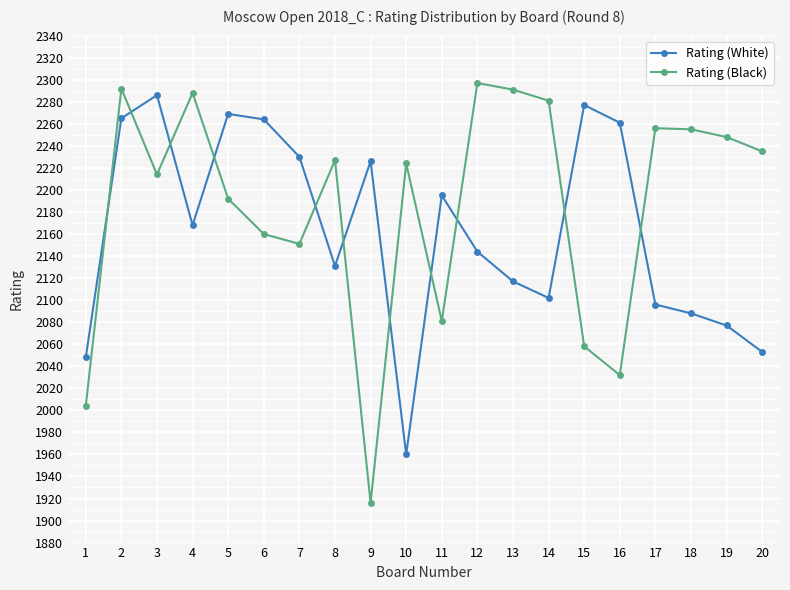

List the series in order of their overall mean, lowest first.

Rating (White), Rating (Black)